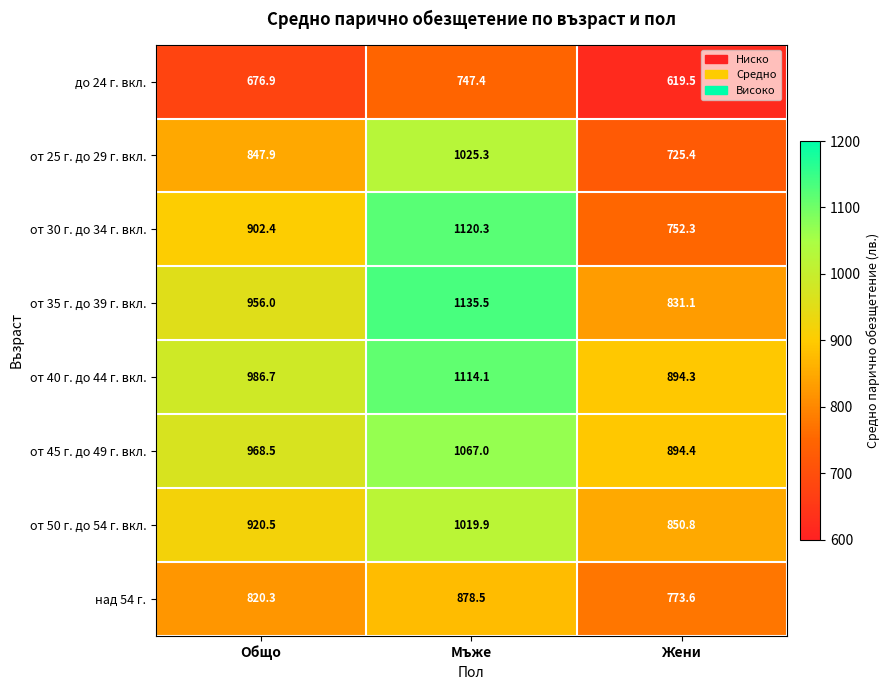

True or false: от 30 г. до 34 г. вкл. has a value of 1120.3 at Мъже.

True